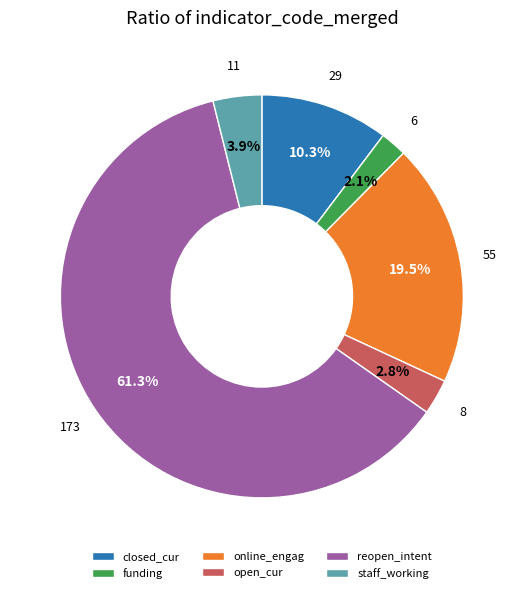

Is there any slice that represents more than half of the pie?

Yes